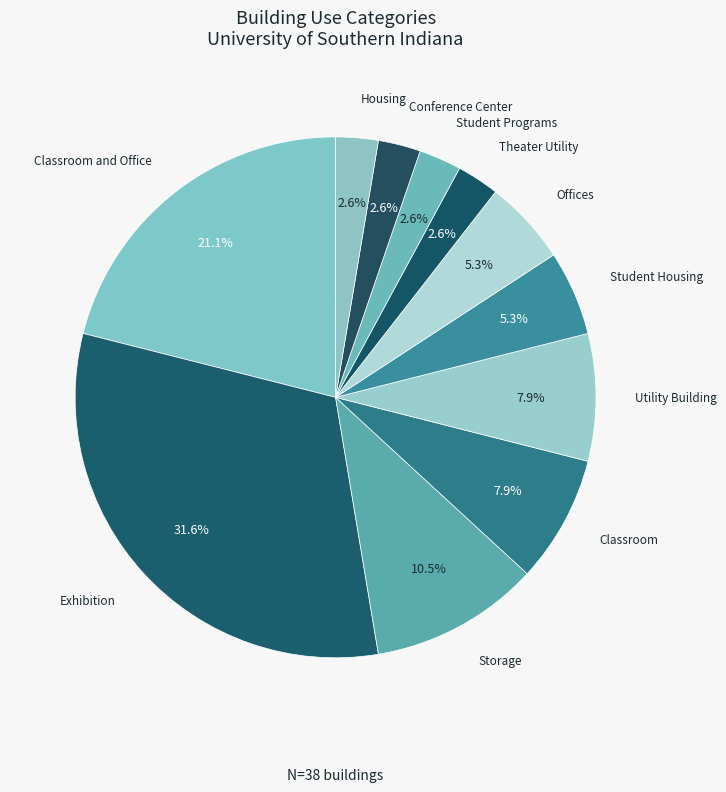

Which category has the biggest portion of the pie?

Exhibition